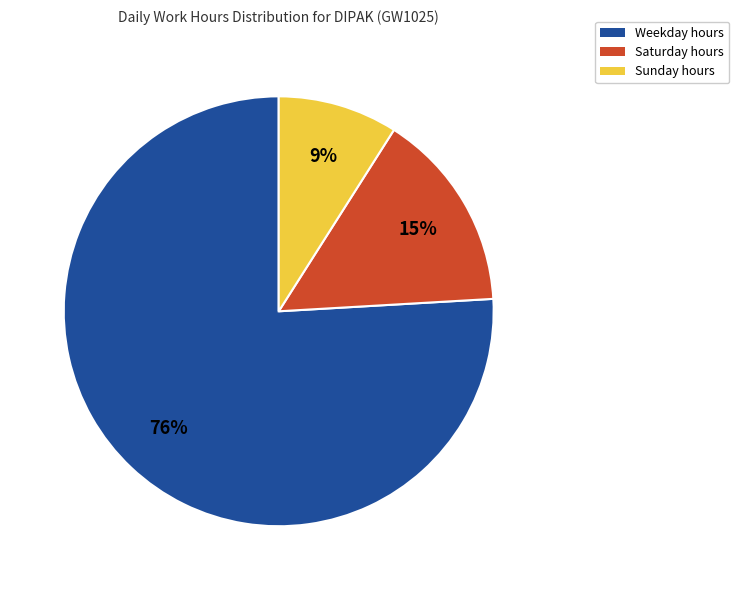

To the nearest percent, what is the difference between the largest and smallest slice percentages?

67%